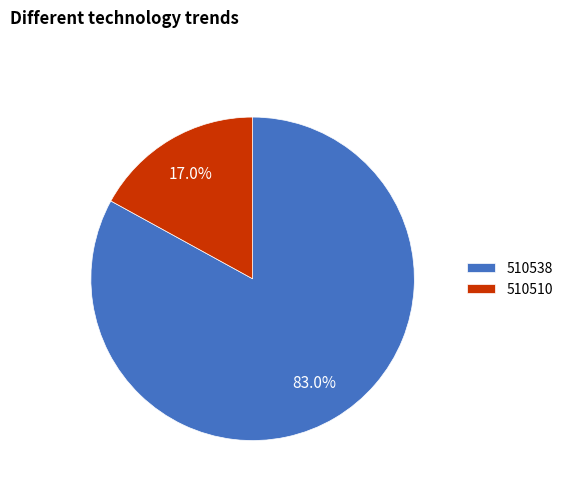

To the nearest percent, what is the difference between the 510538 and 510510 slice percentages?

66%